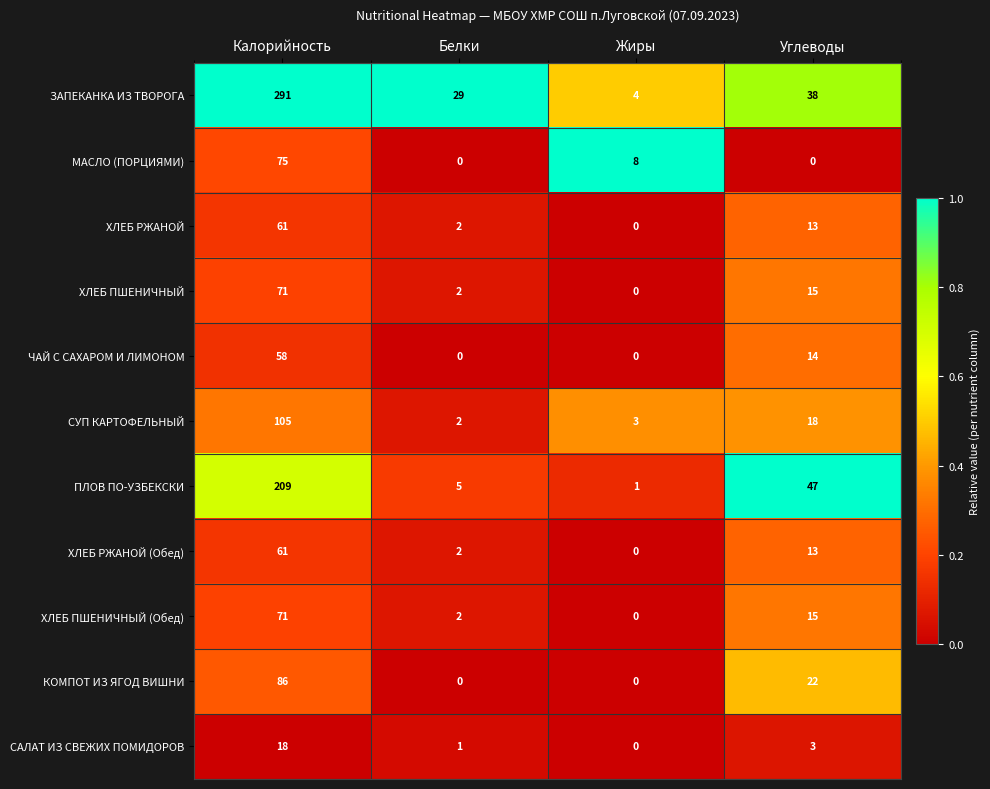

At which category is the sum across all series the highest?

Калорийность